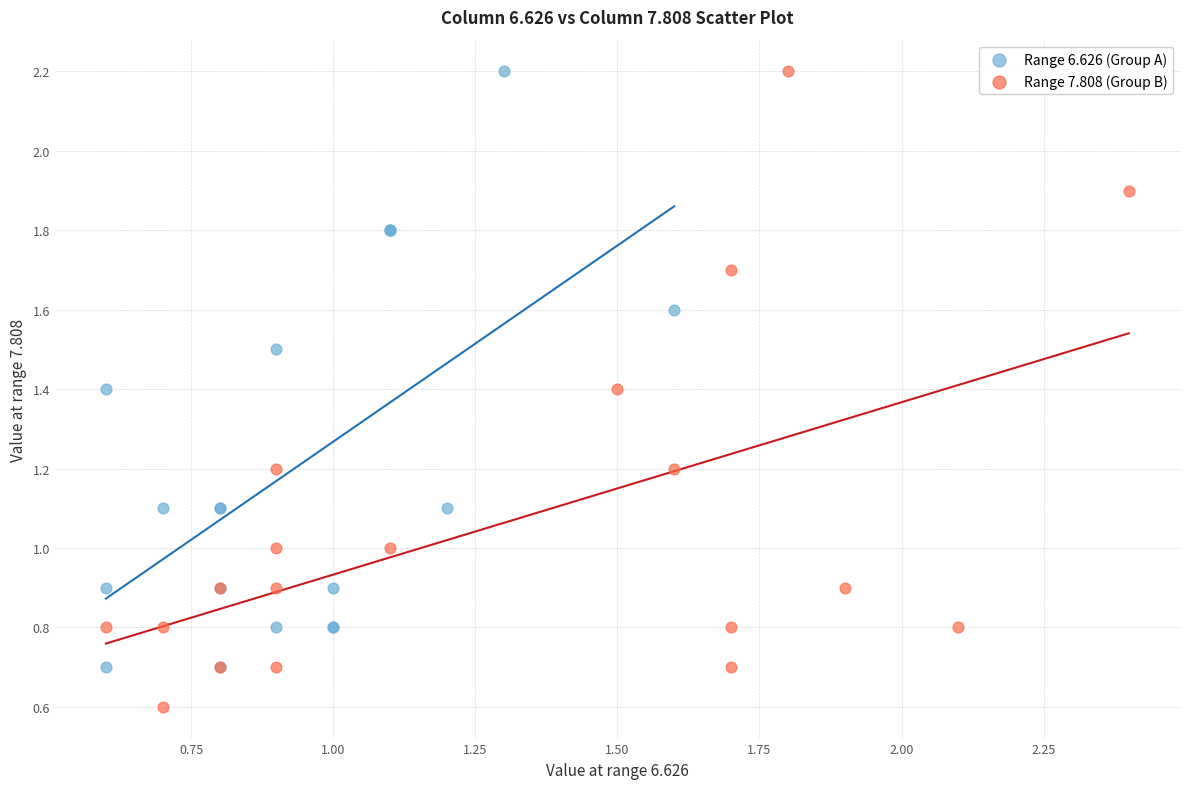

Which series contains the lowest Y value?

Range 7.808 (Group B)